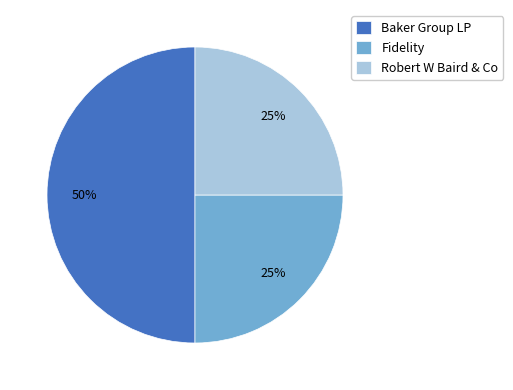

To the nearest percent, what is the combined percentage of Robert W Baird & Co and Fidelity?

50%